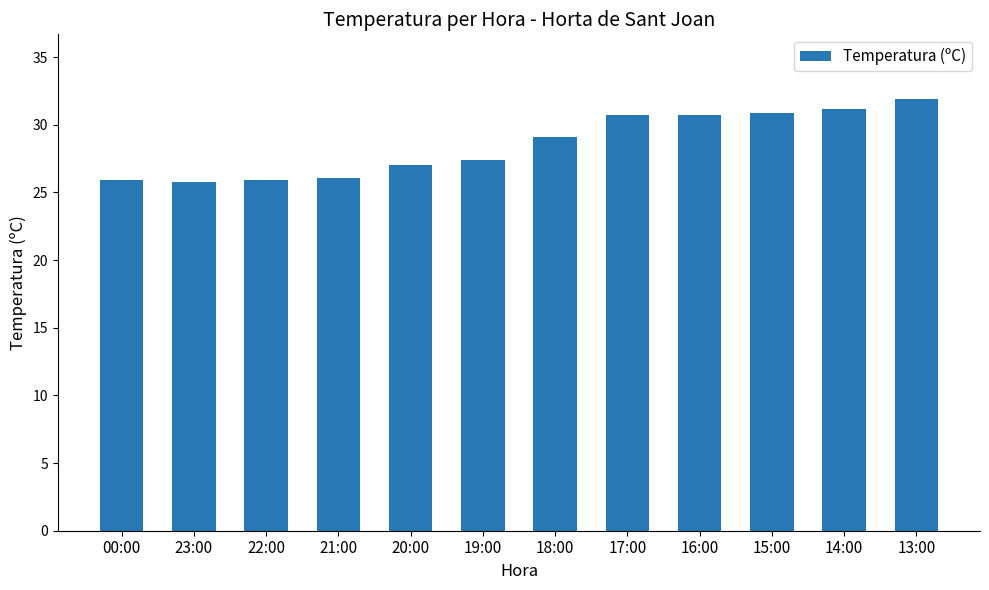

Approximately how many times larger is the value at 20:00 compared to 14:00?

0.9